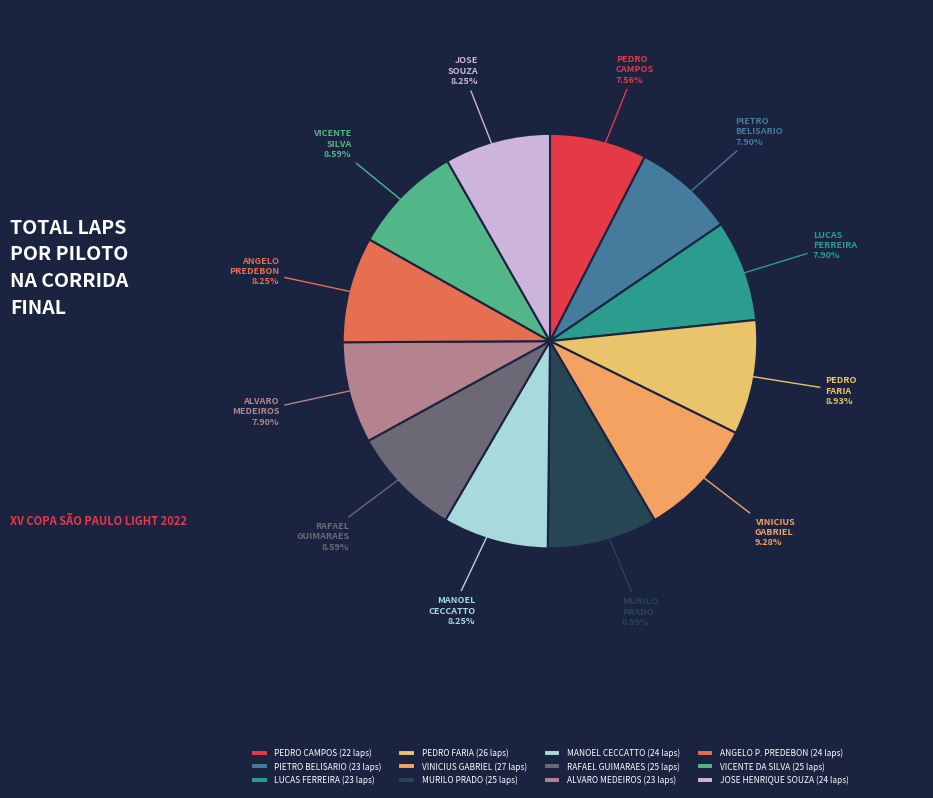

Is it true that PEDRO CAMPOS is 18% of the pie?

False